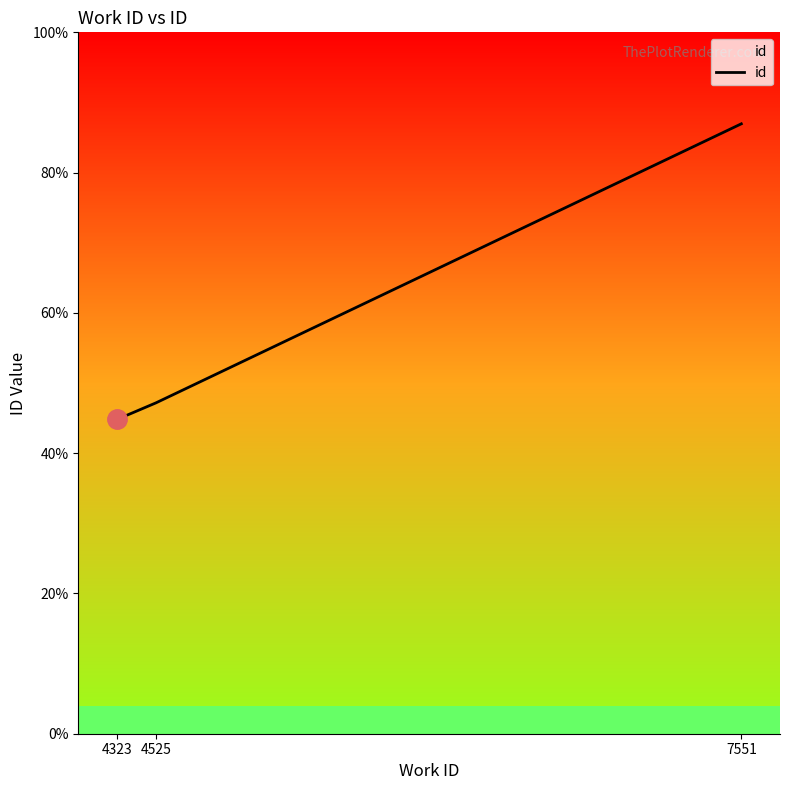

List the labels in order of value, smallest first.

4323, 4525, 7551